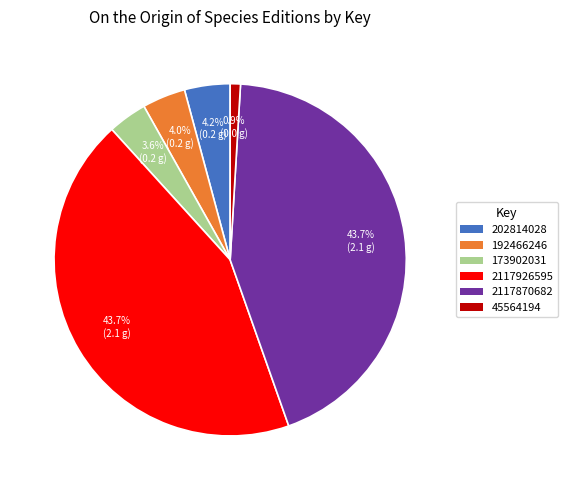

Which category has the smallest portion of the pie?

45564194